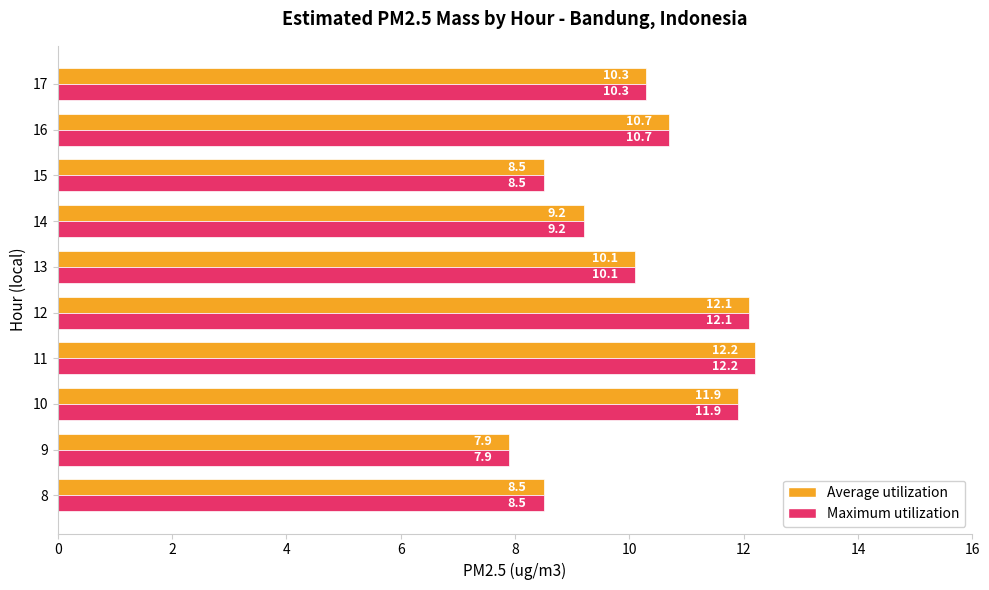

What is the average value of the Maximum utilization series?

10.1